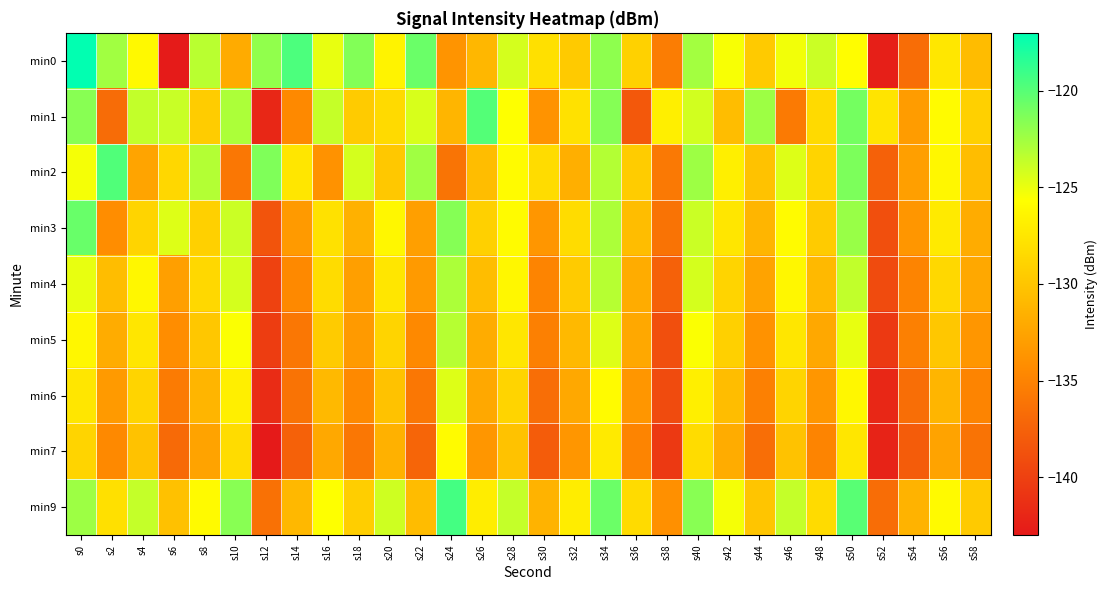

How many data points does each series have?

30